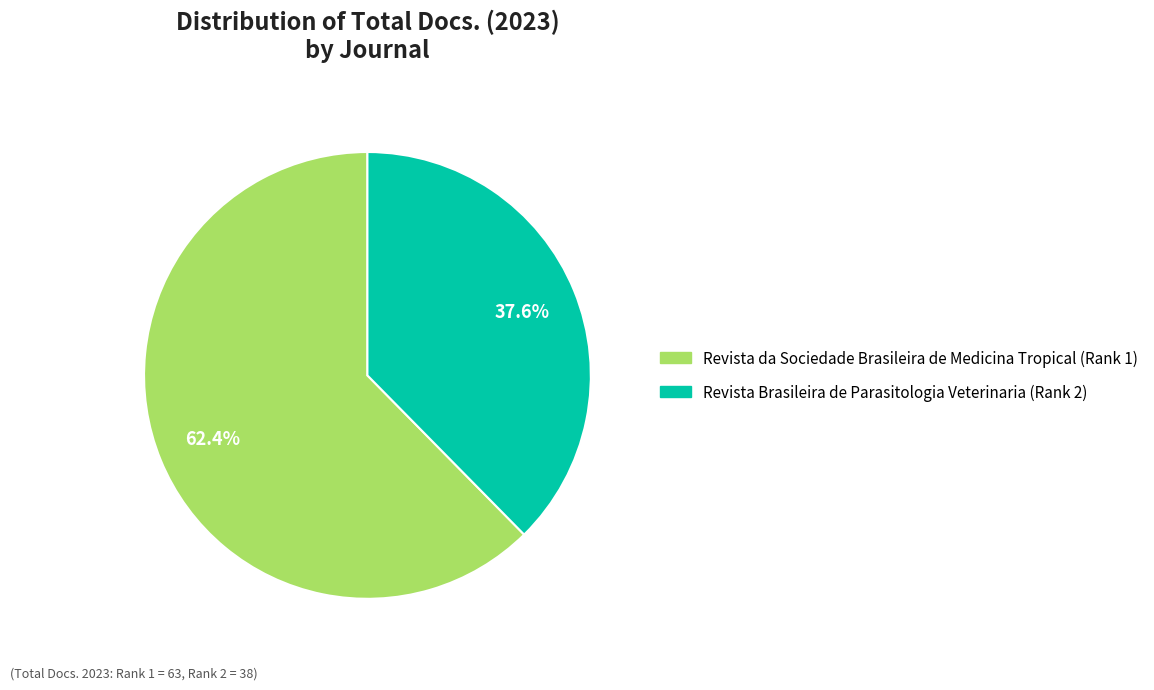

Which has a higher value, Revista Brasileira de Parasitologia Veterinaria (Rank 2) or Revista da Sociedade Brasileira de Medicina Tropical (Rank 1)?

Revista da Sociedade Brasileira de Medicina Tropical (Rank 1)